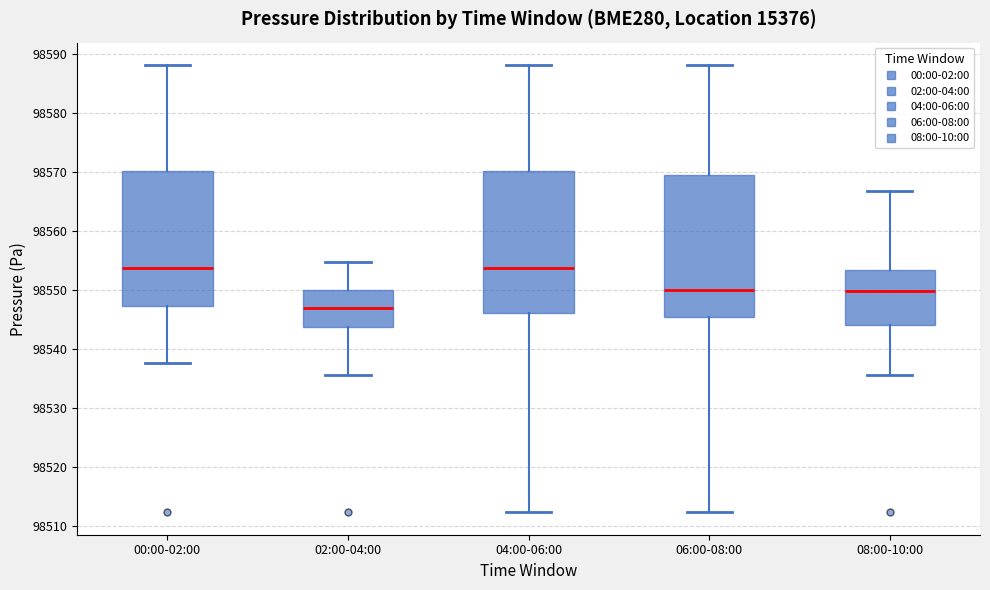

Reading left to right, read every box against the y-axis: the position of its median line, the range the box covers, and the ends of its whiskers. The values are not printed on the chart, so give them approximately, as read against the axis.

00:00-02:00: median 98554, box 98547 to 98570, whiskers 98538 to 98588
02:00-04:00: median 98547, box 98544 to 98550, whiskers 98536 to 98555
04:00-06:00: median 98554, box 98546 to 98570, whiskers 98512 to 98588
06:00-08:00: median 98550, box 98545 to 98569, whiskers 98512 to 98588
08:00-10:00: median 98550, box 98544 to 98553, whiskers 98536 to 98567